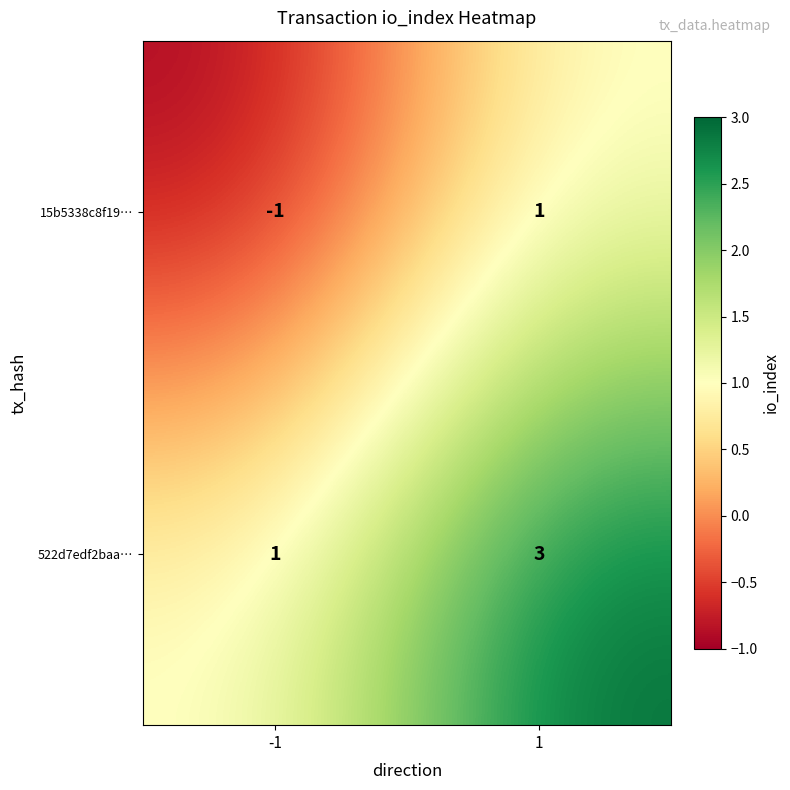

What is the maximum value shown in the chart?

3